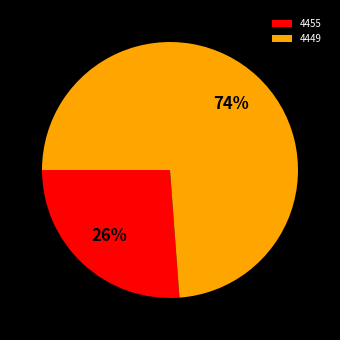

How many segments does this pie chart have?

2